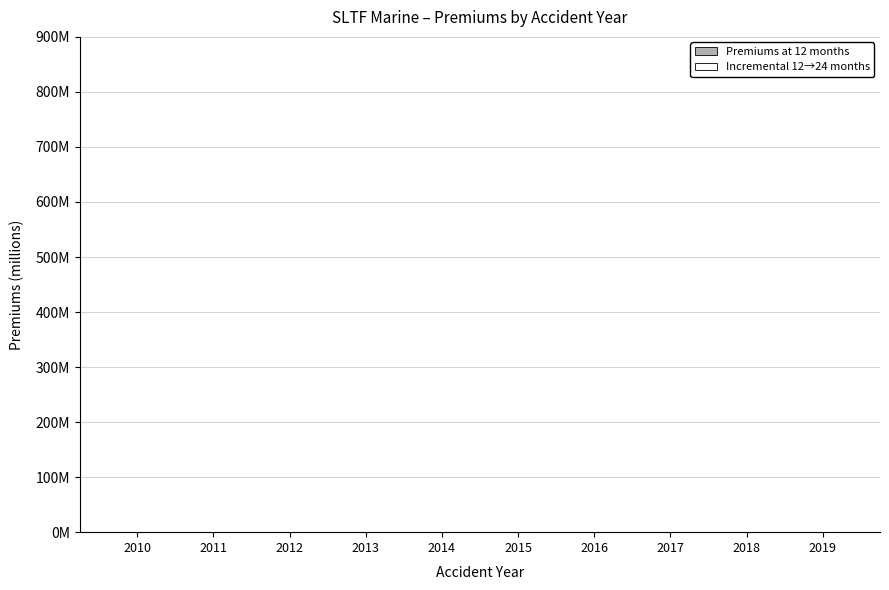

Are the bars horizontal?

No